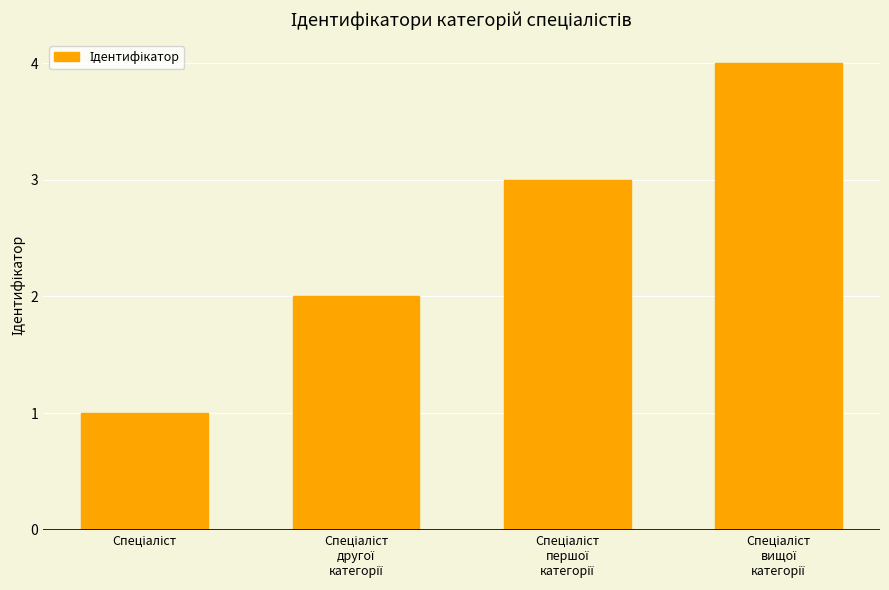

What is the sum of all values?

10